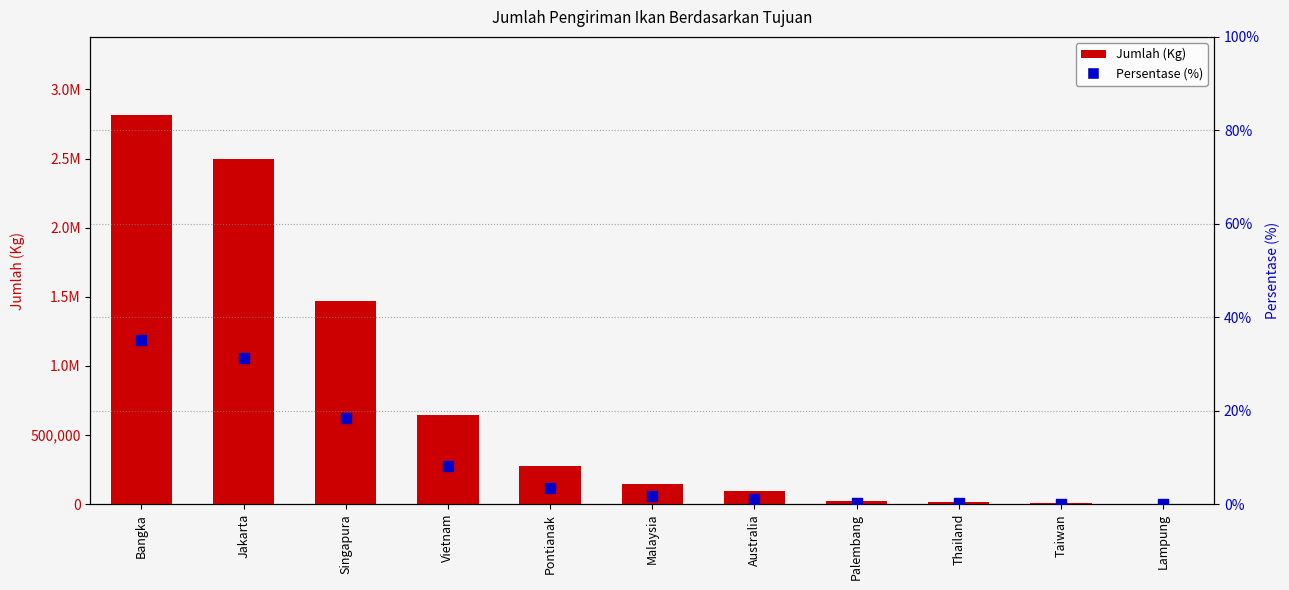

Which series has the largest Y range (max minus min)?

Jumlah (Kg)